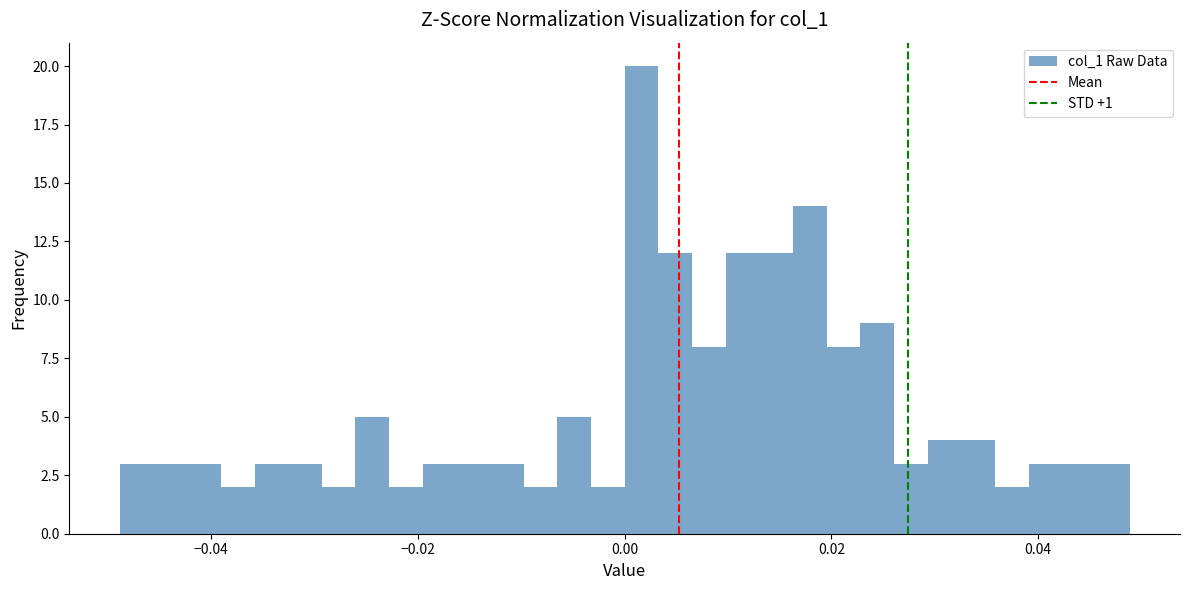

Around what value on the x-axis is the tallest bar? Give the approximate position of its centre, as read against the axis.

0.002